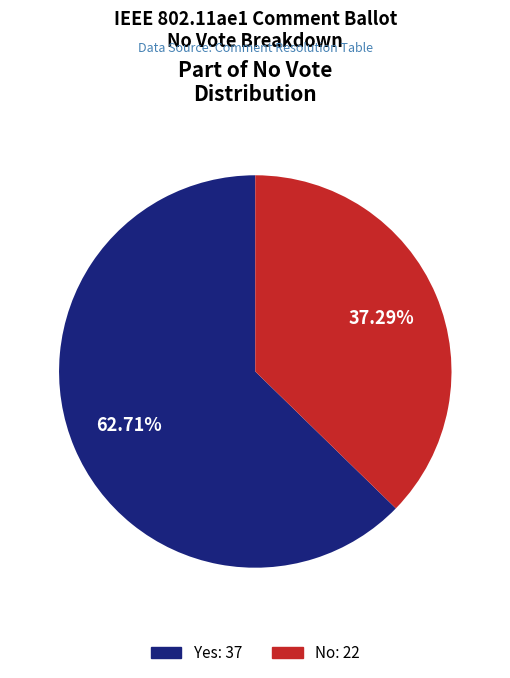

Is there any slice that represents more than half of the pie?

Yes